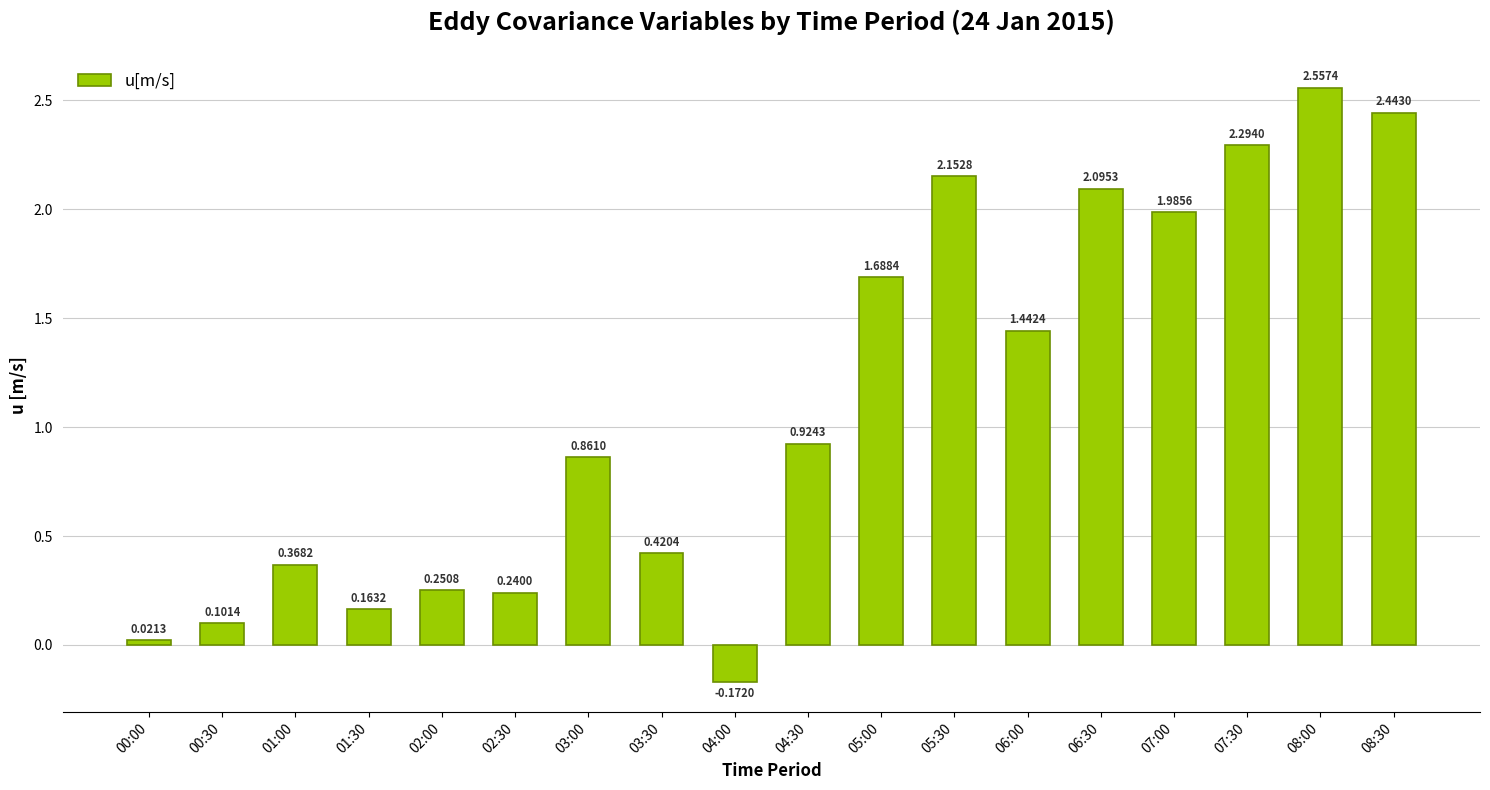

What is the difference between the maximum and second lowest values?

2.5